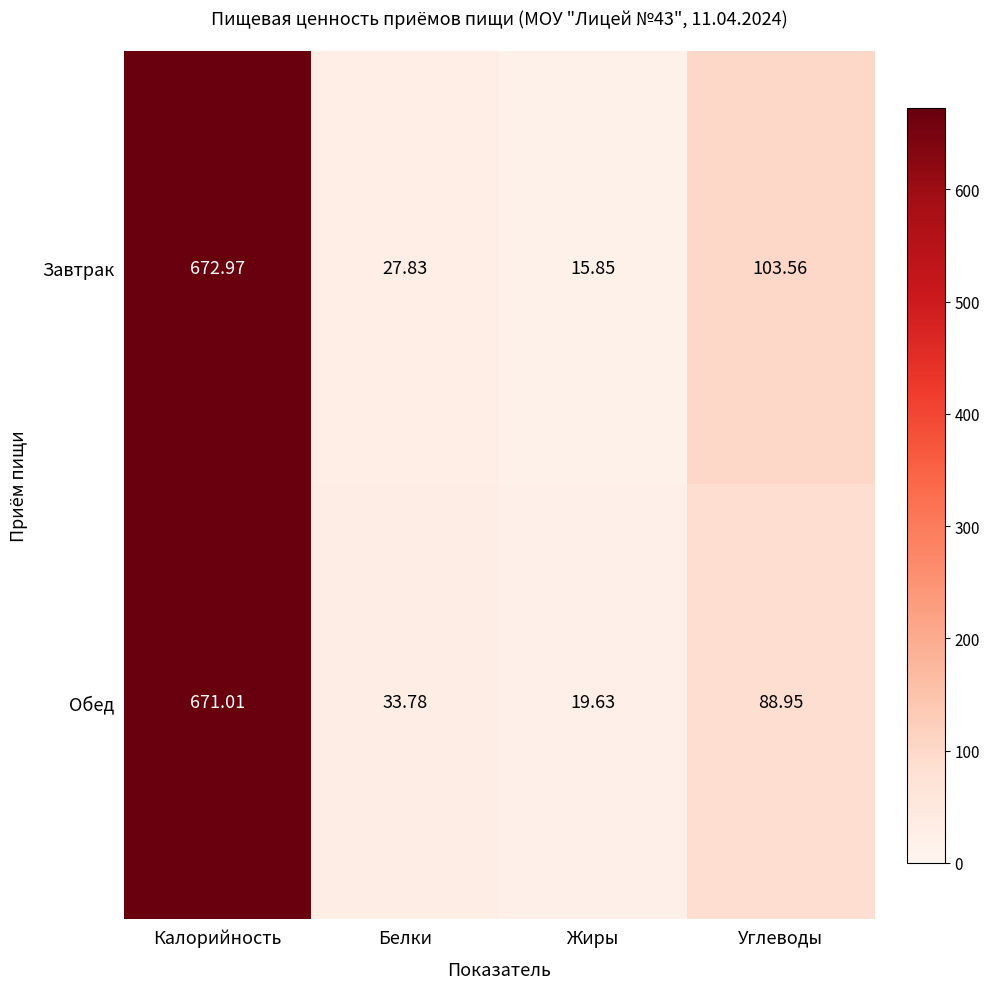

Which series has the largest range (max minus min)?

Завтрак